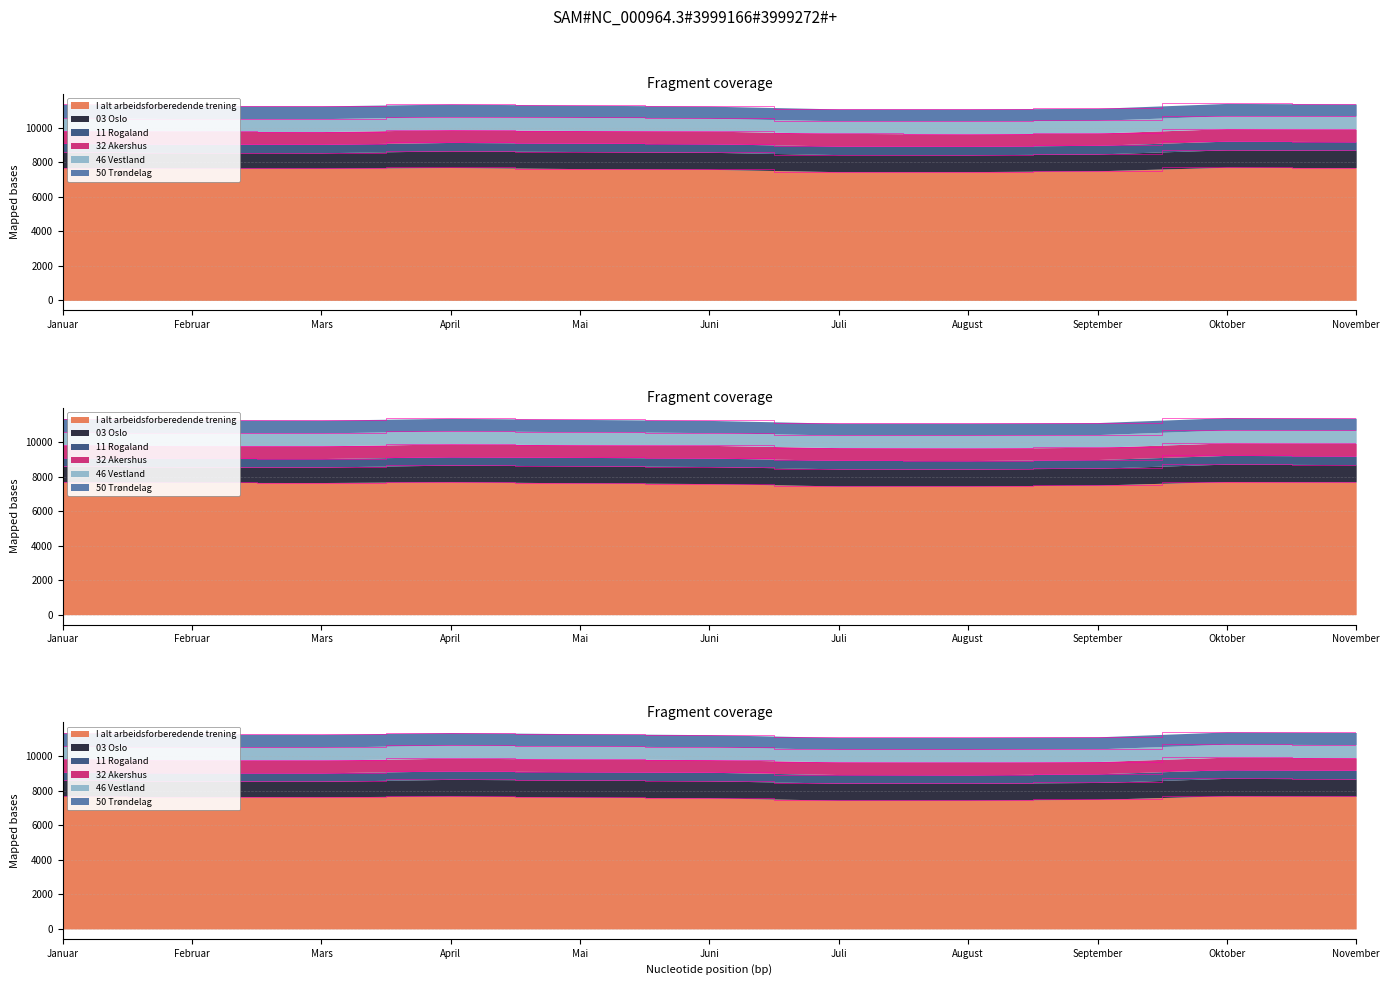

What is the spread (max minus min) of values at September?

7010